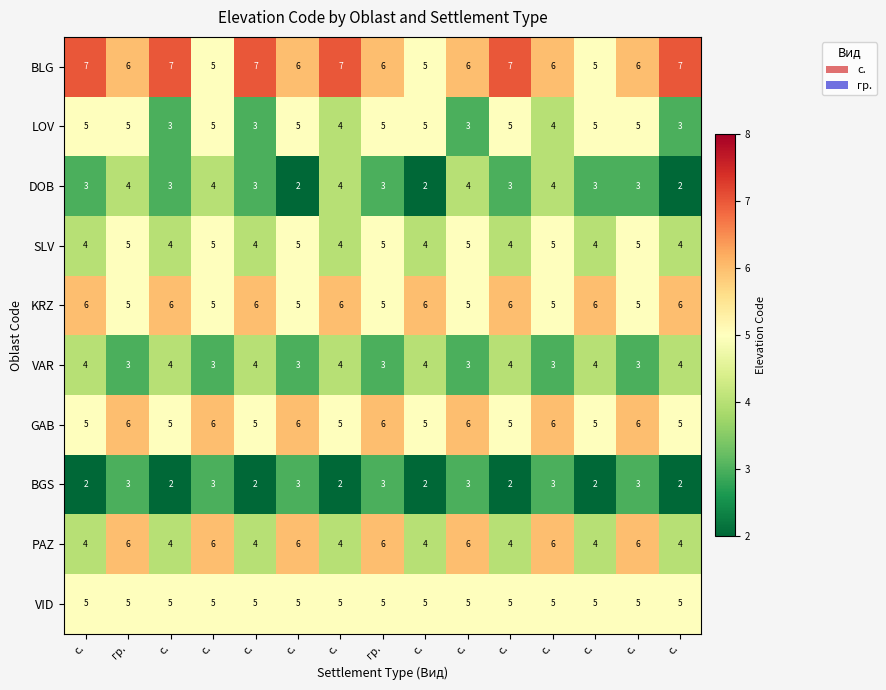

Count the number of categories in the chart.

15